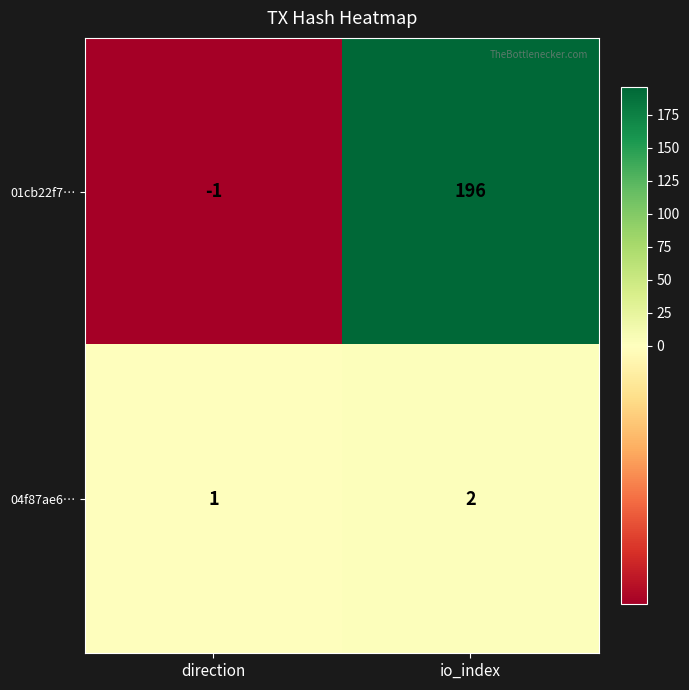

List the labels in order of 04f87ae6… value, largest first.

io_index, direction